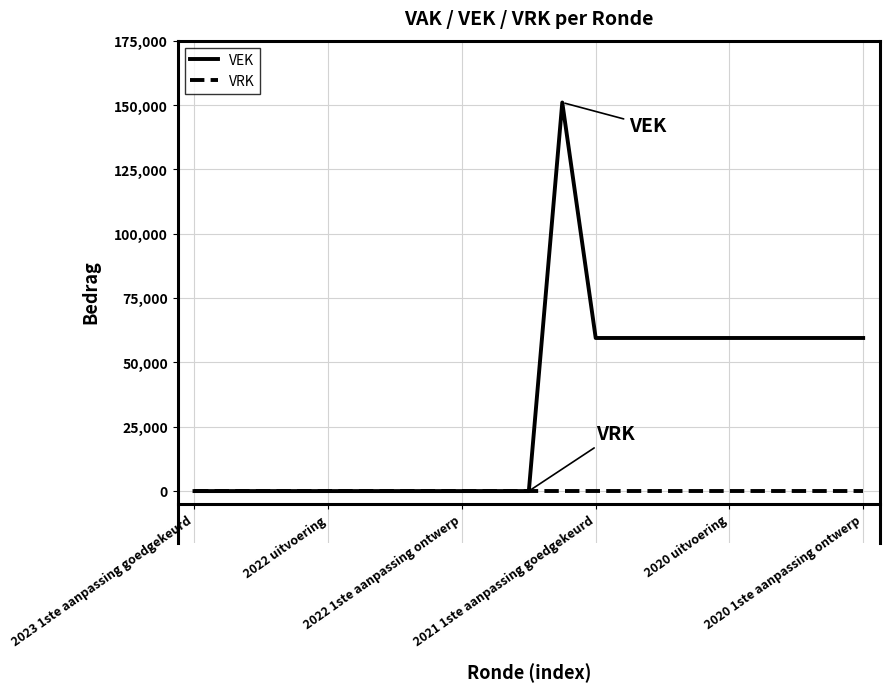

What is the difference between the maximum and minimum values in the VEK series?

151017